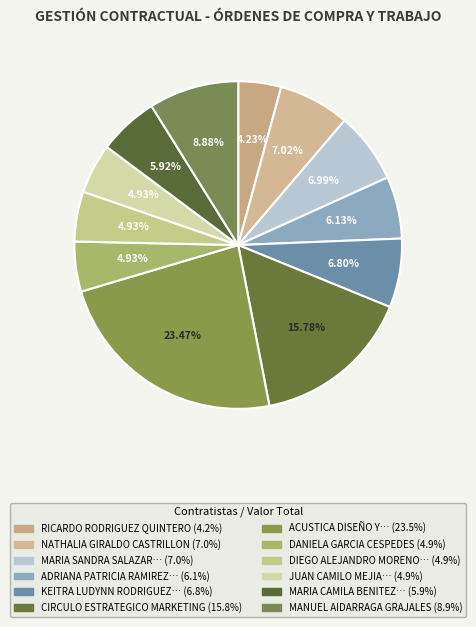

Count the number of slices in the pie.

12